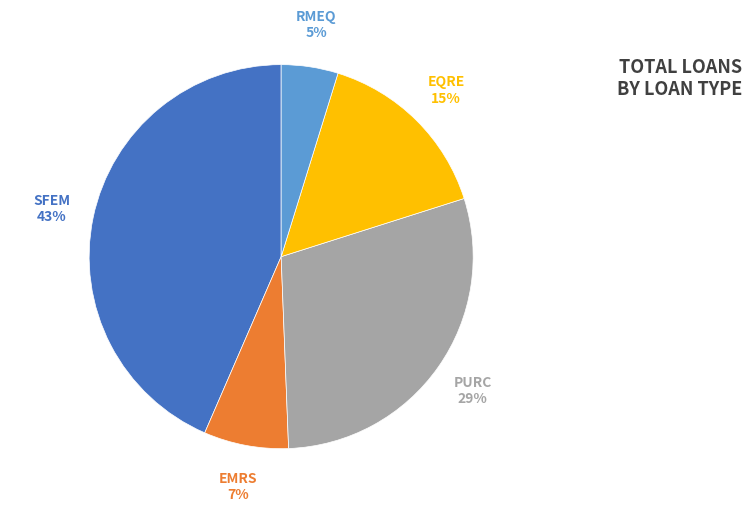

To the nearest percent, what portion does SFEM represent?

43%